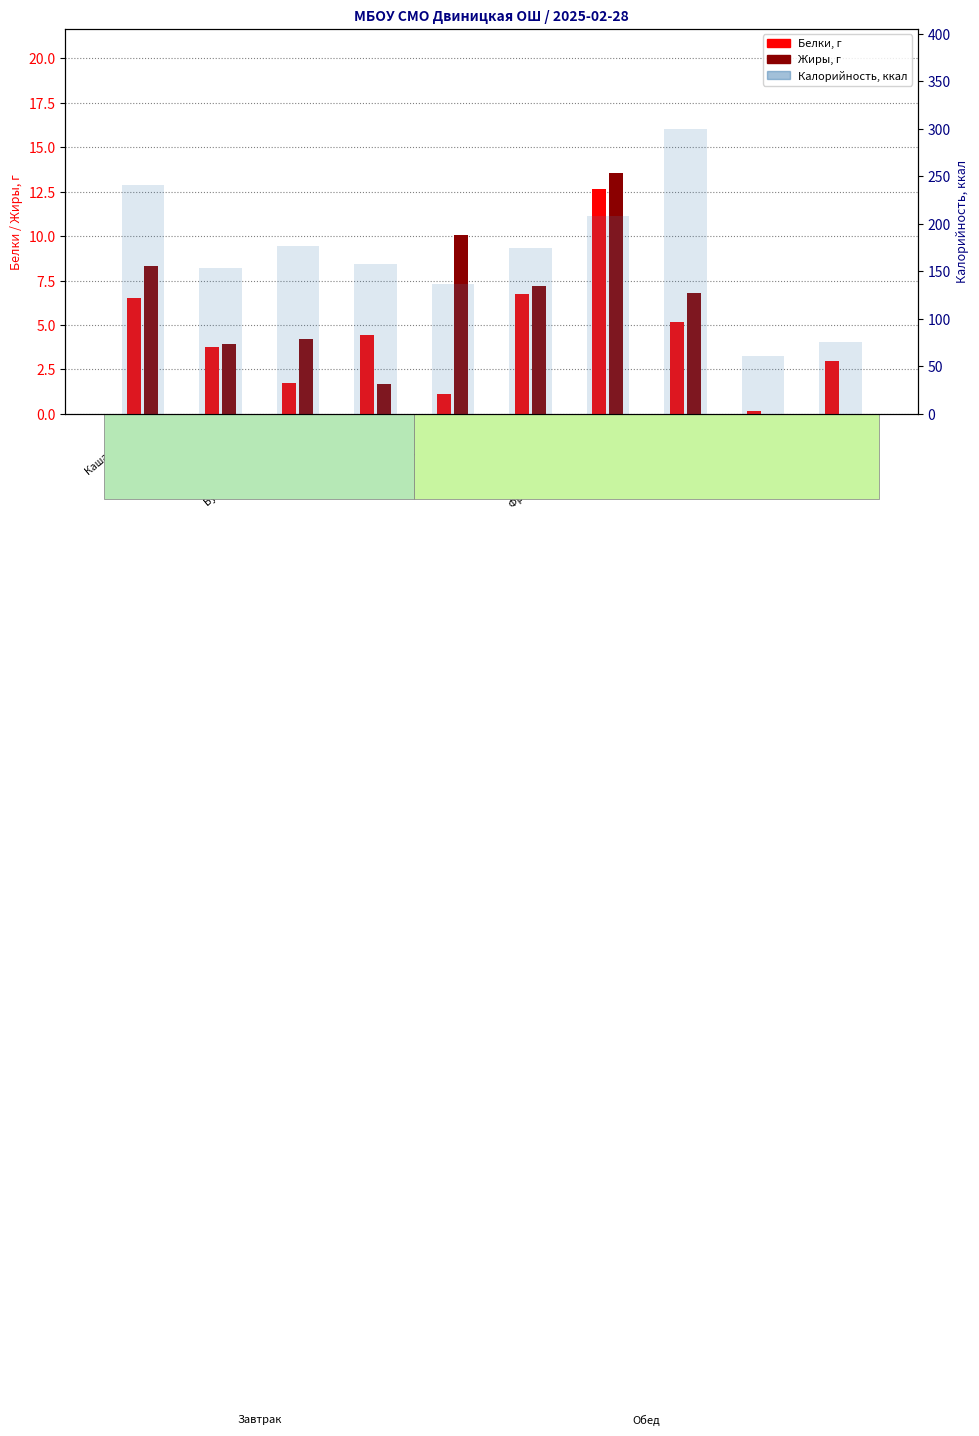

What is the minimum value for Калорийность?

60.6